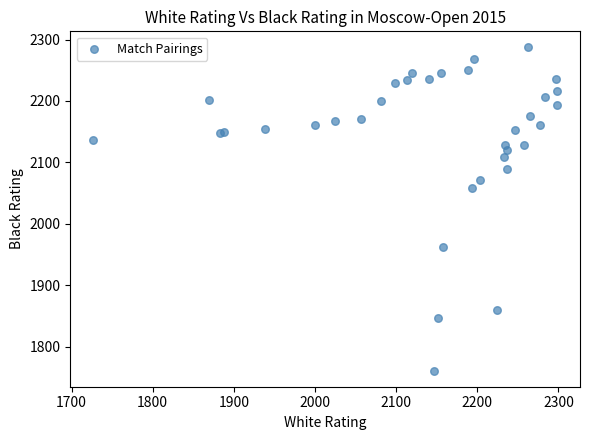

What Y value in the scatter plot is closest to 2024?

2058